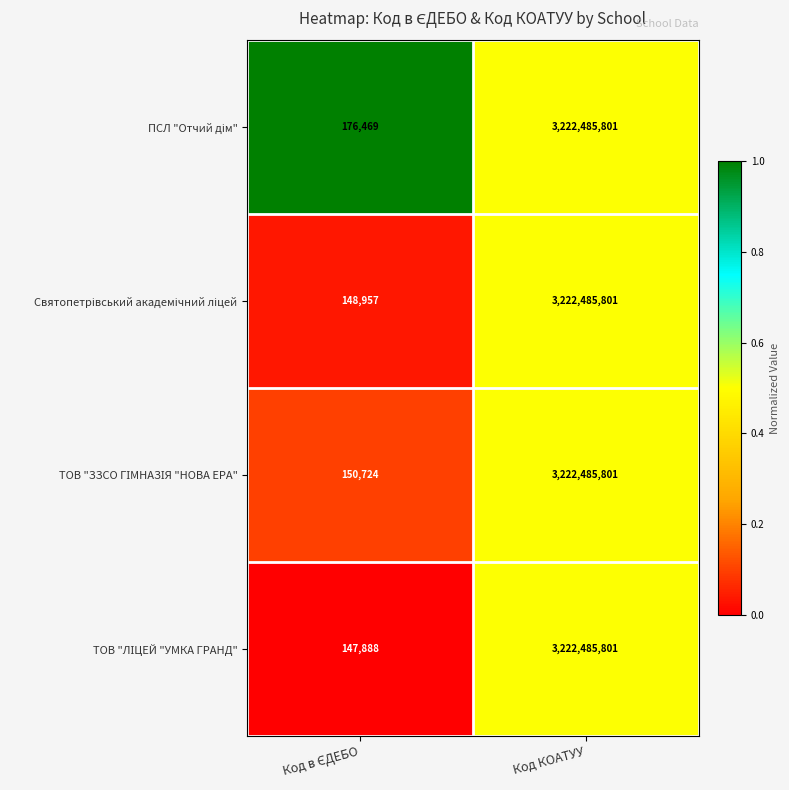

At which category is the sum across all series the highest?

Код КОАТУУ